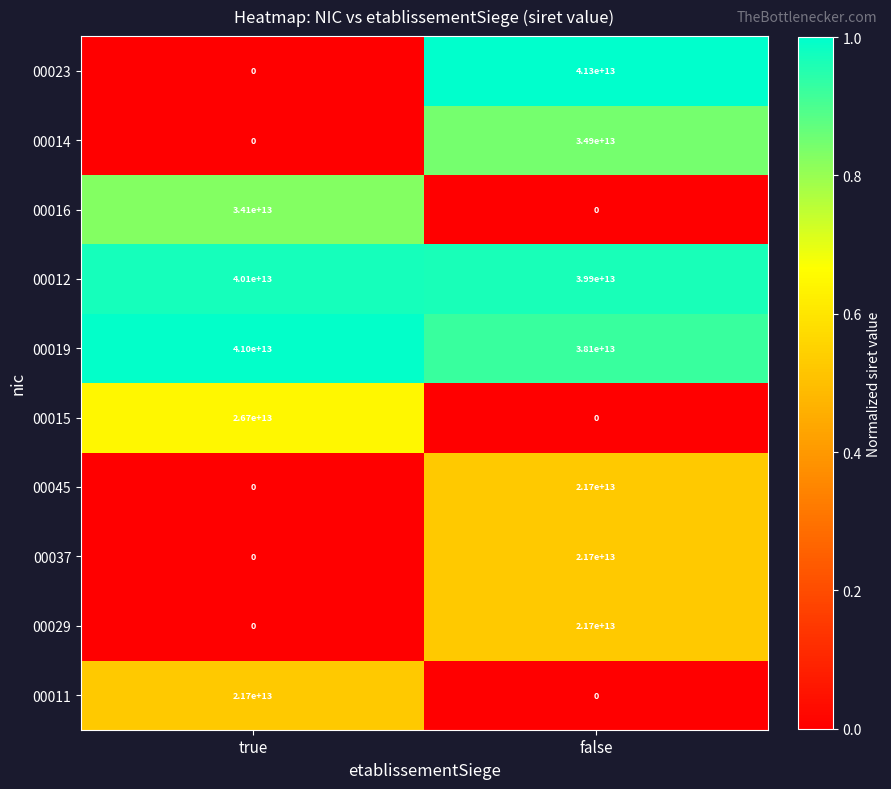

Where is 00014 nearest to the value 17450000000000?

true